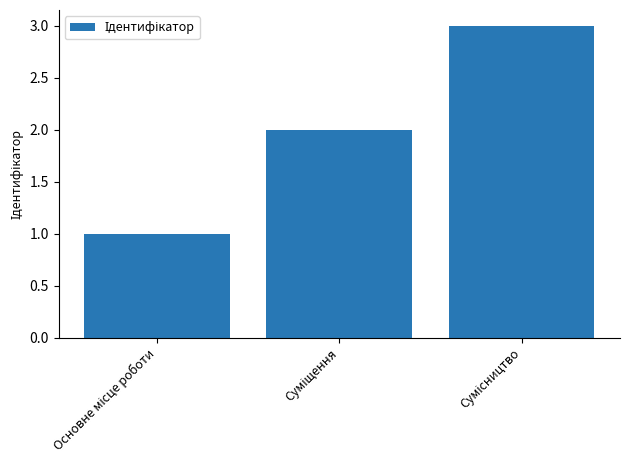

How many categories are shown in the chart?

3